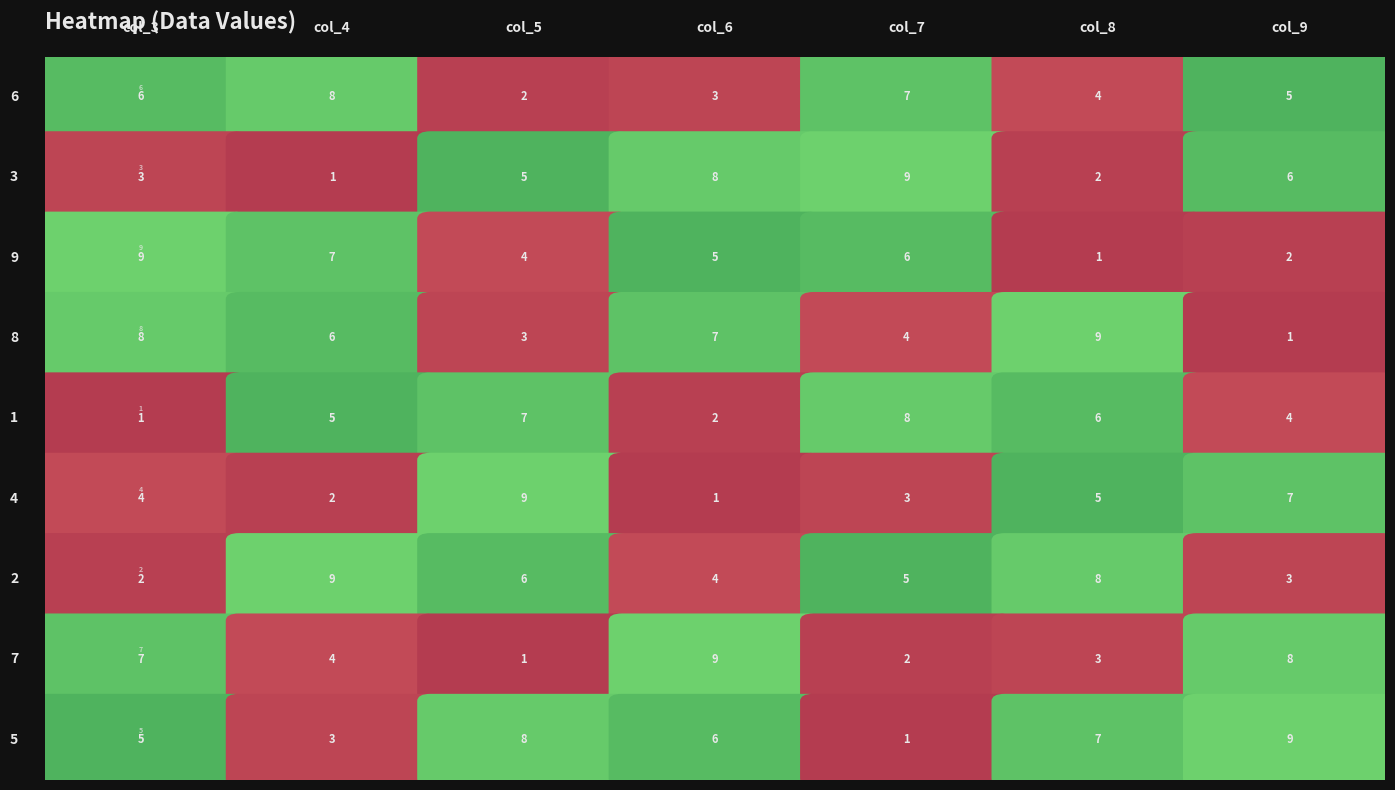

What is the difference between the maximum and minimum values in the 9 series?

8